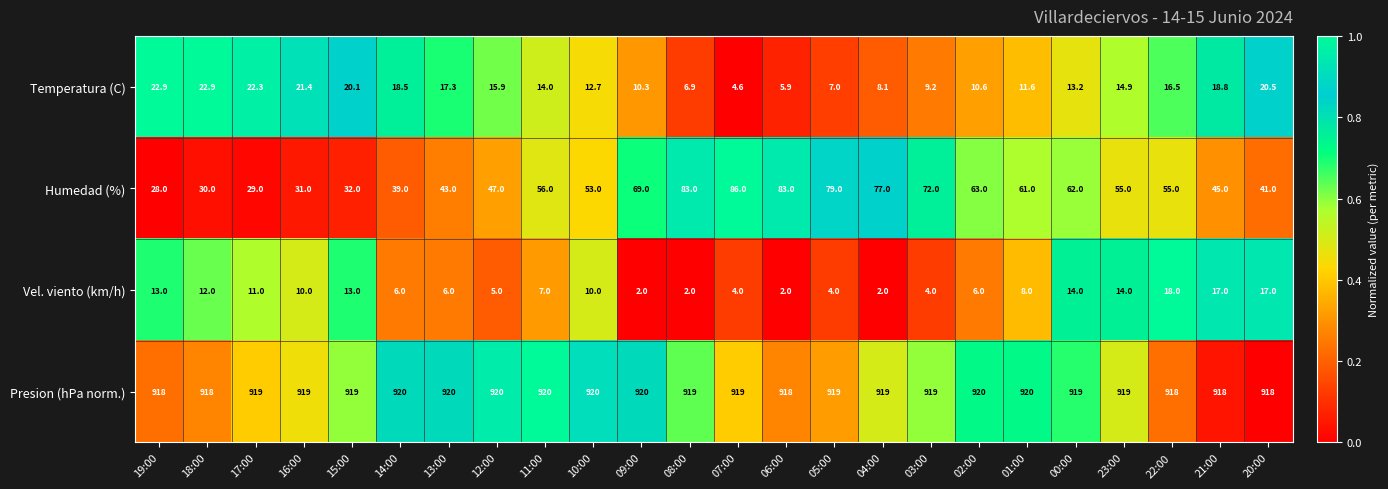

Which series has the largest total across all categories?

Presion (hPa norm.)